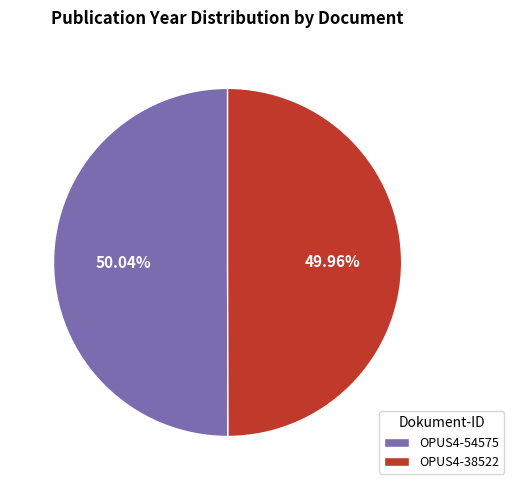

Is there any slice that represents more than half of the pie?

Yes